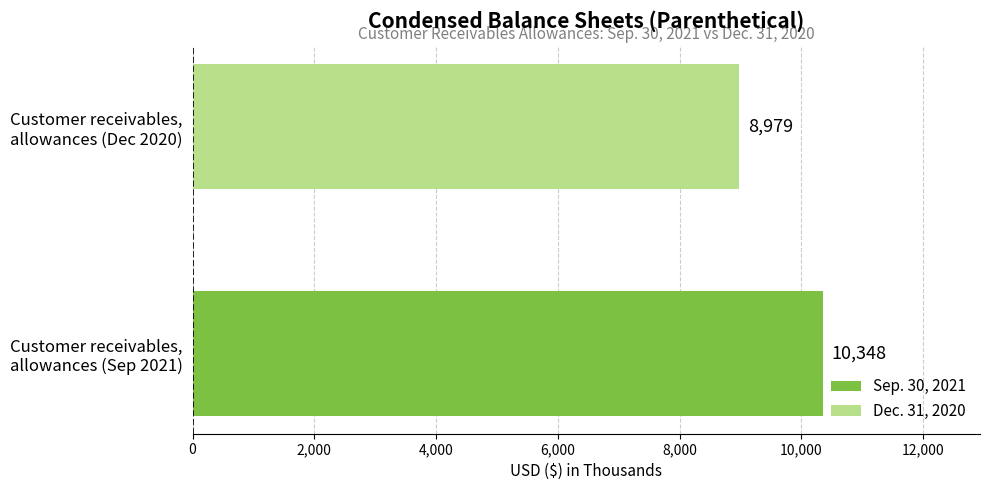

What is the average value?

9664